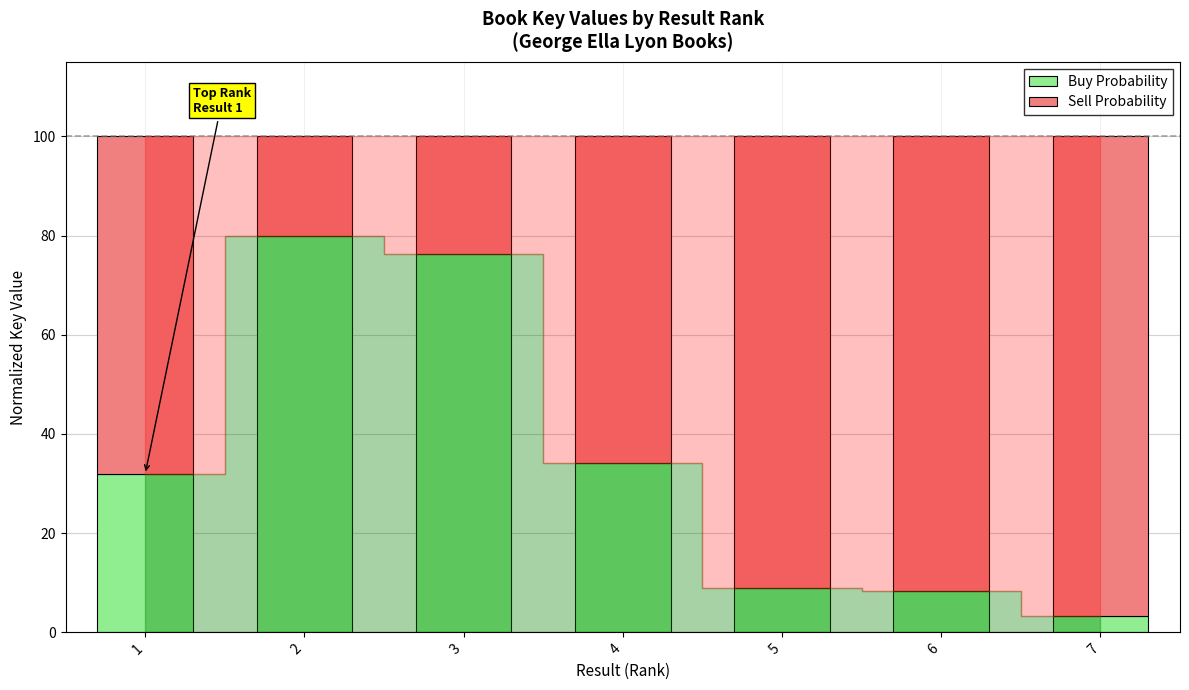

What is the sum of all Buy Probability values?

242.9